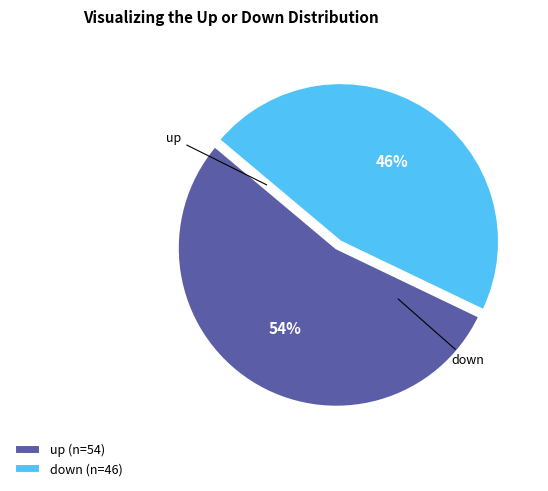

To the nearest percent, what portion does up represent?

54%